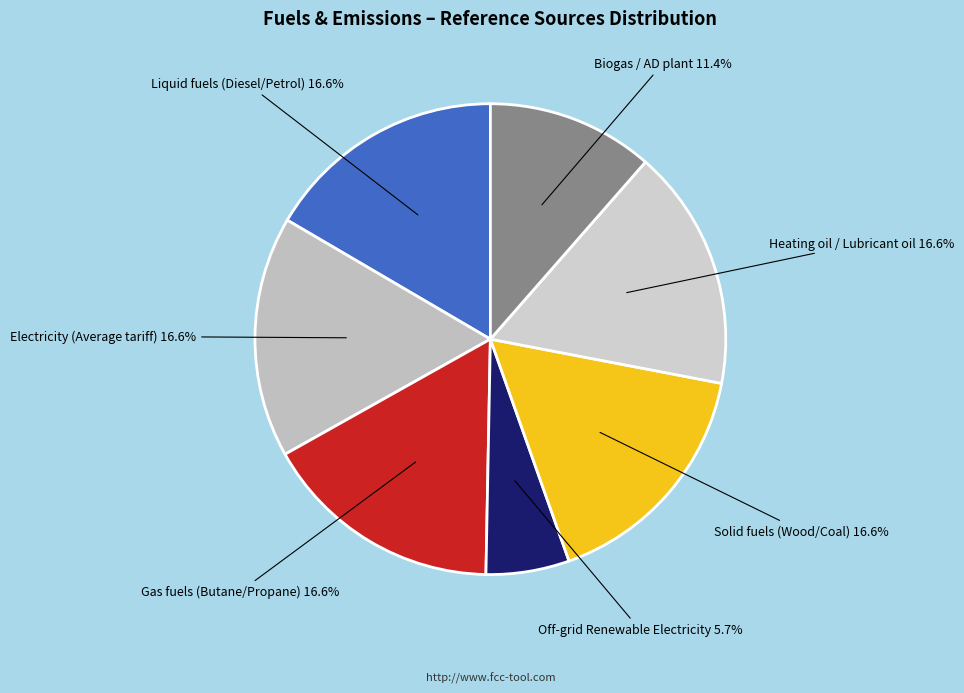

Does any single category account for the majority?

No